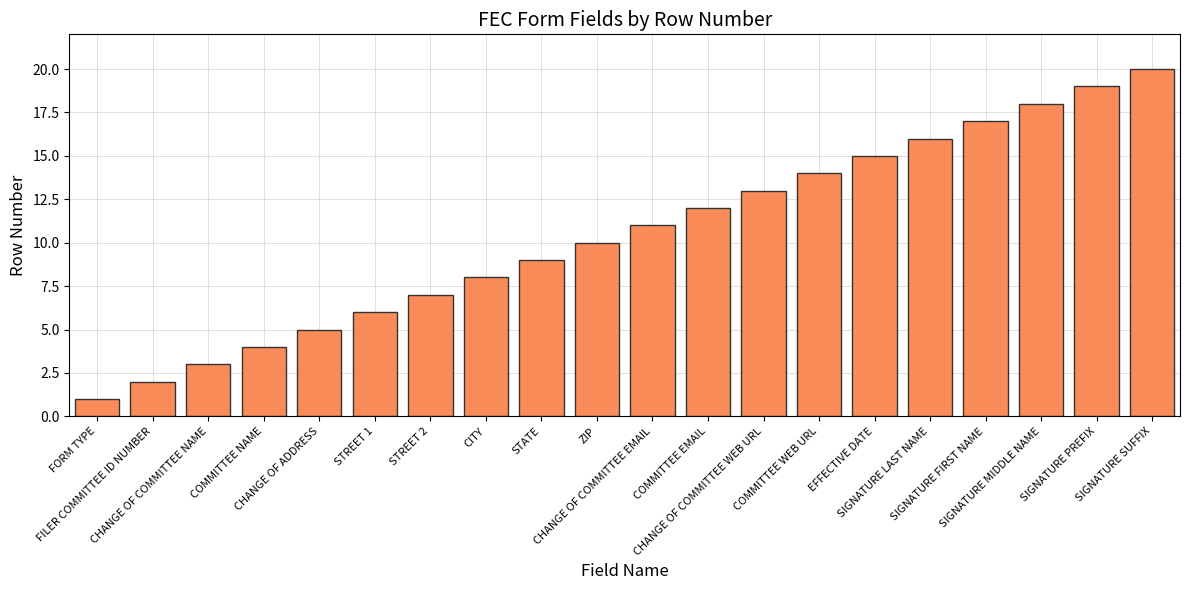

Reading left to right, what are all the values shown in this chart?

1	2	3	4	5	6	7	8	9	10	11	12	13	14	15	16	17	18	19	20